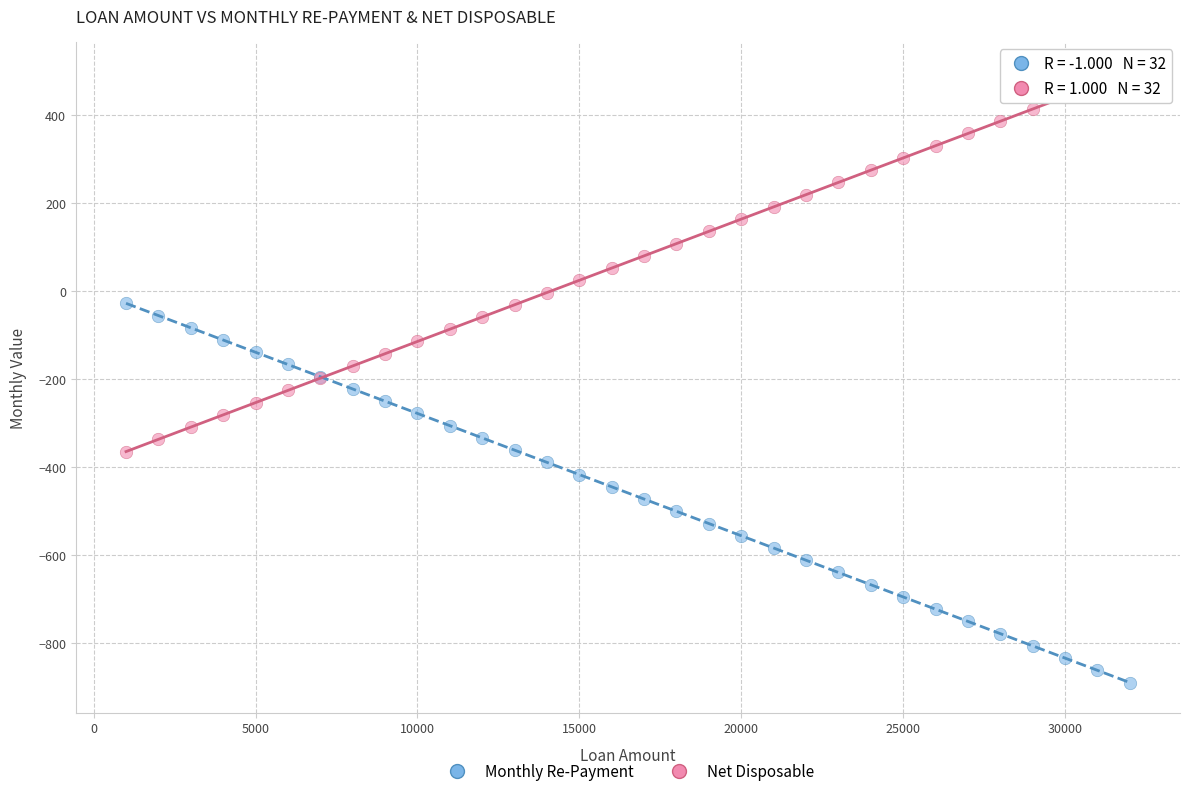

Which series reaches the minimum Y coordinate?

Monthly Re-Payment